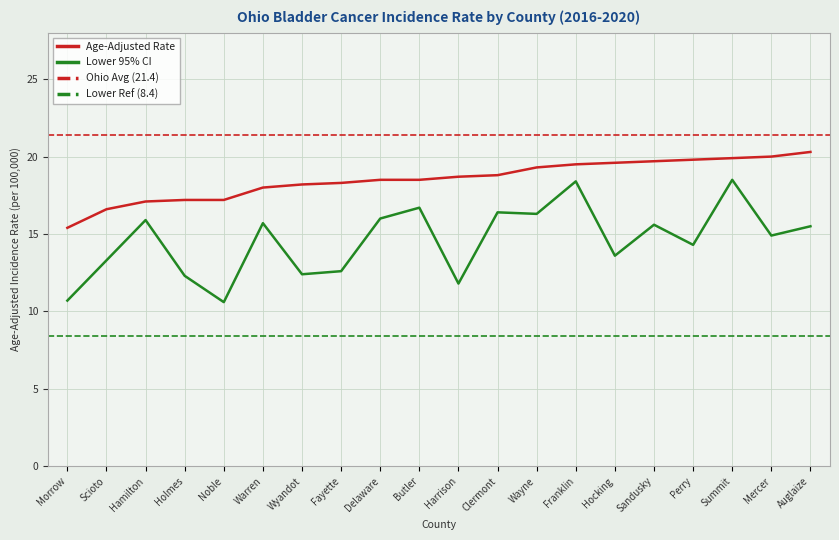

Read the Lower 95% CI value at Mercer.

14.9